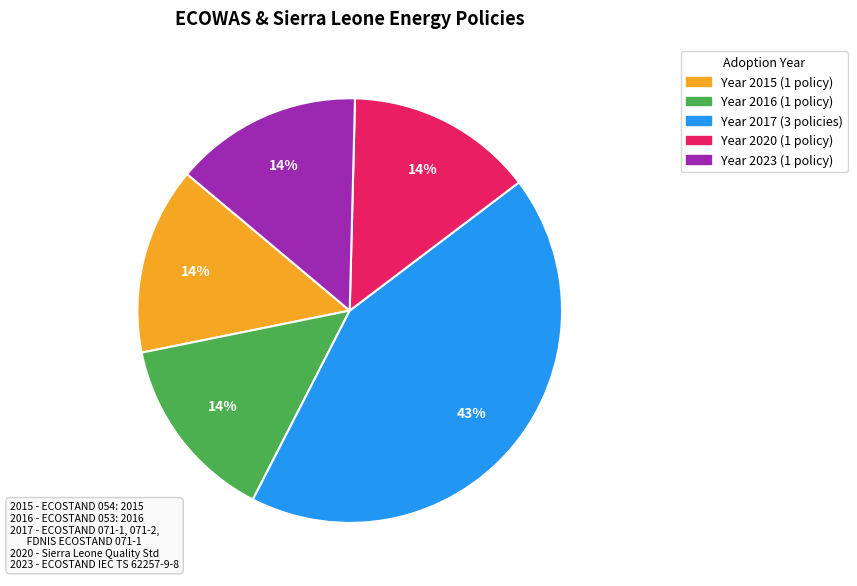

To the nearest percent, what is the difference between the largest and smallest slice percentages?

29%